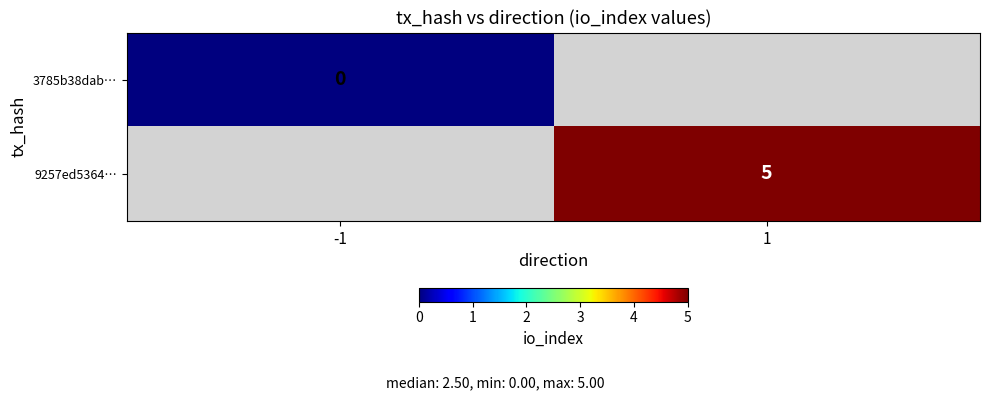

The value of 9257ed5364… at 1 is 5. True or false?

True